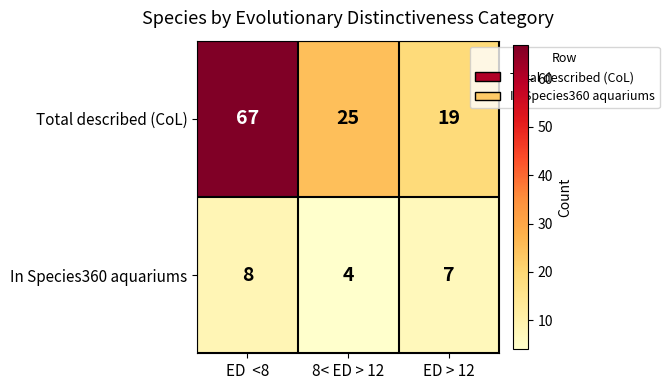

List the series in order of their overall mean, lowest first.

In Species360 aquariums, Total described (CoL)